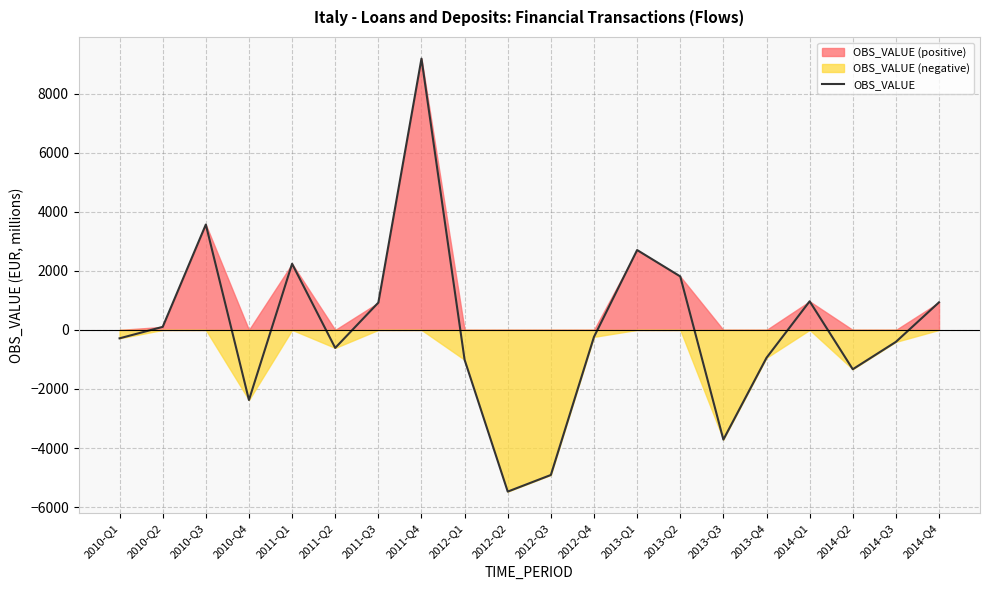

Reading right to left, extract all data points from this chart.

2014-Q4=935	2014-Q3=-405	2014-Q2=-1332	2014-Q1=969	2013-Q4=-944	2013-Q3=-3715	2013-Q2=1812	2013-Q1=2705	2012-Q4=-235	2012-Q3=-4913	2012-Q2=-5476	2012-Q1=-1012	2011-Q4=9189	2011-Q3=924	2011-Q2=-610	2011-Q1=2240	2010-Q4=-2374	2010-Q3=3569	2010-Q2=103	2010-Q1=-285